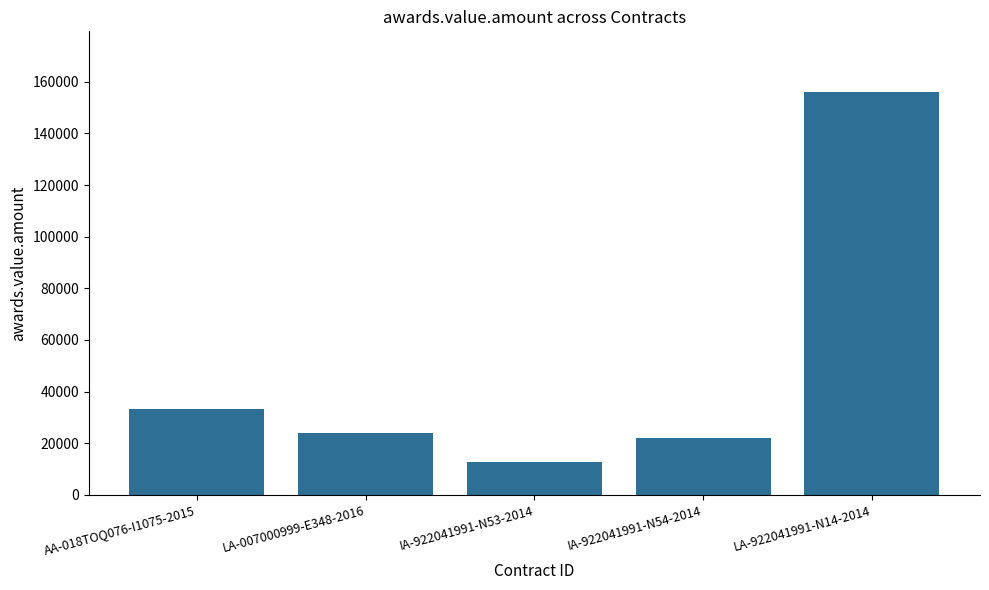

What position from the right is IA-922041991-N54-2014?

2